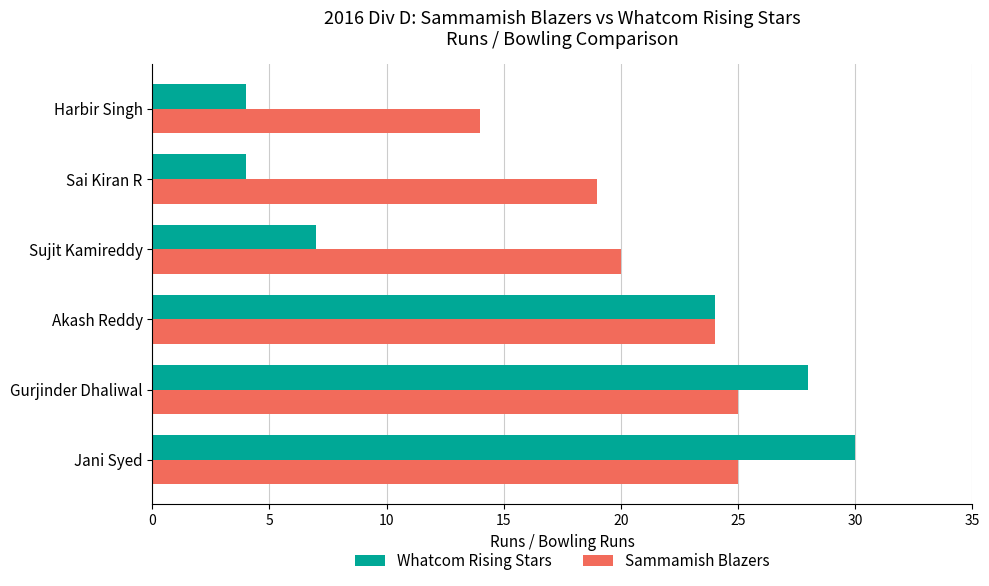

The Sammamish Blazers series shows 43 at Gurjinder Dhaliwal. True or false?

False